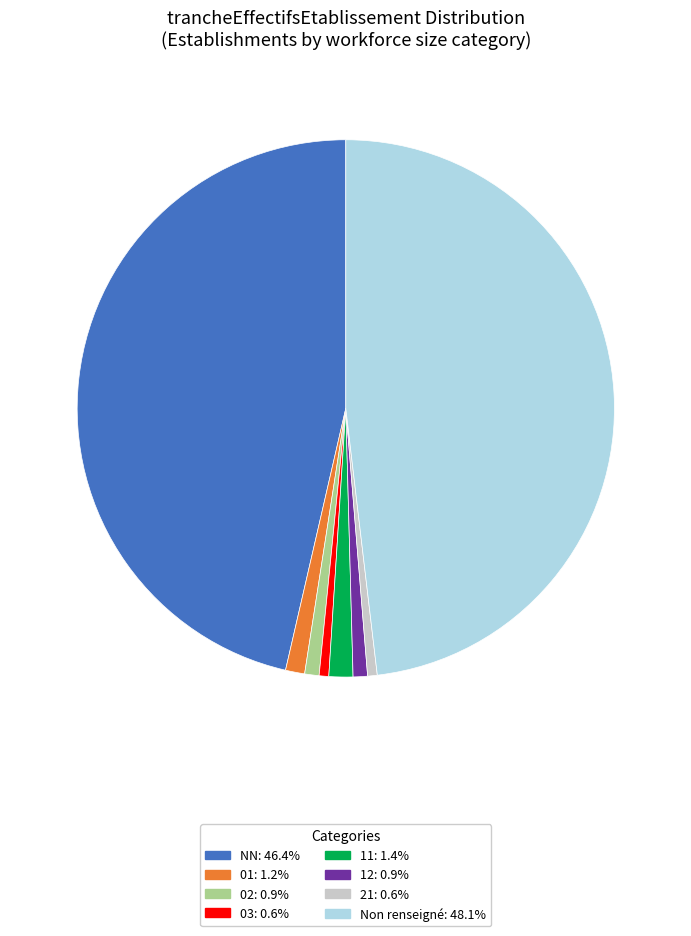

Is there any slice that represents more than half of the pie?

No